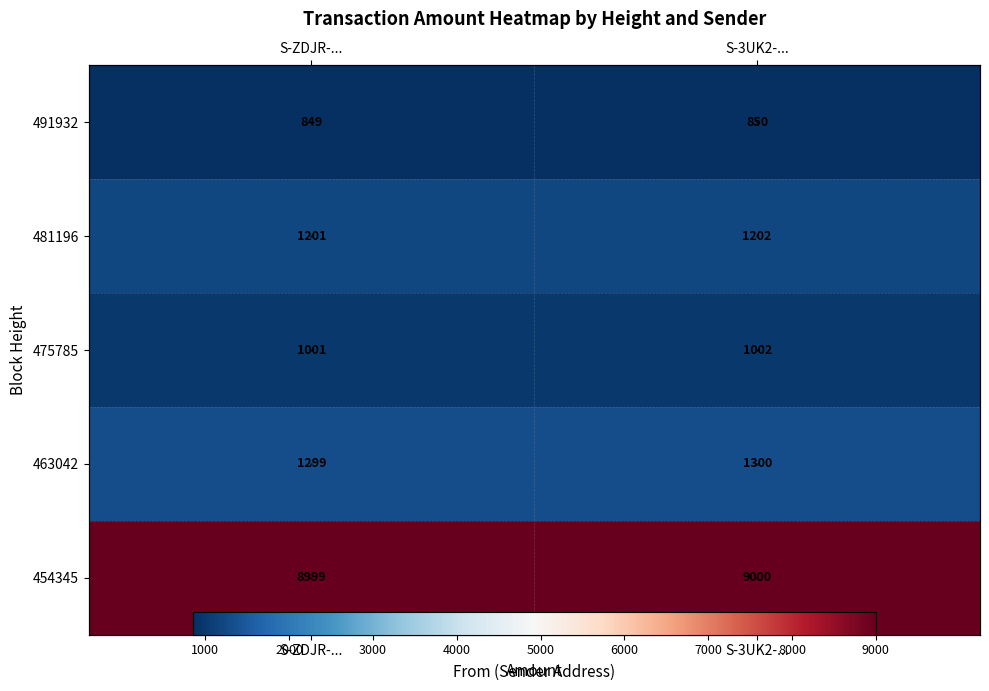

What is the total value across all series at S-3UK2-...?

13354